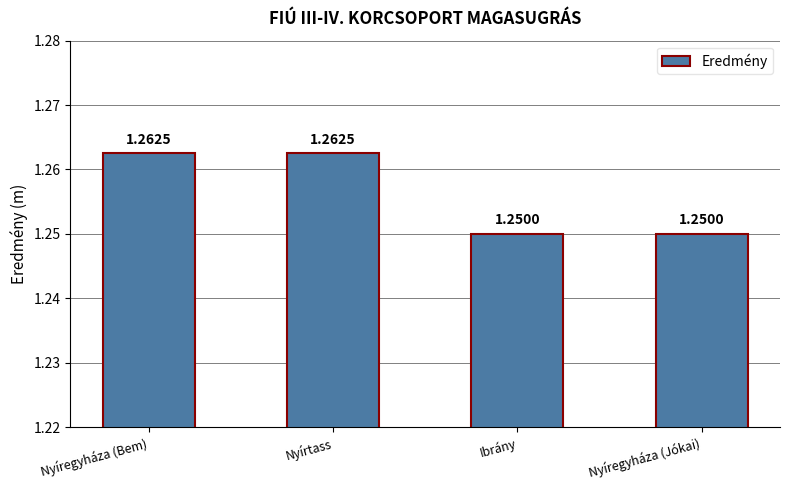

Between Ibrány and Nyíregyháza (Bem), which is larger?

Nyíregyháza (Bem)